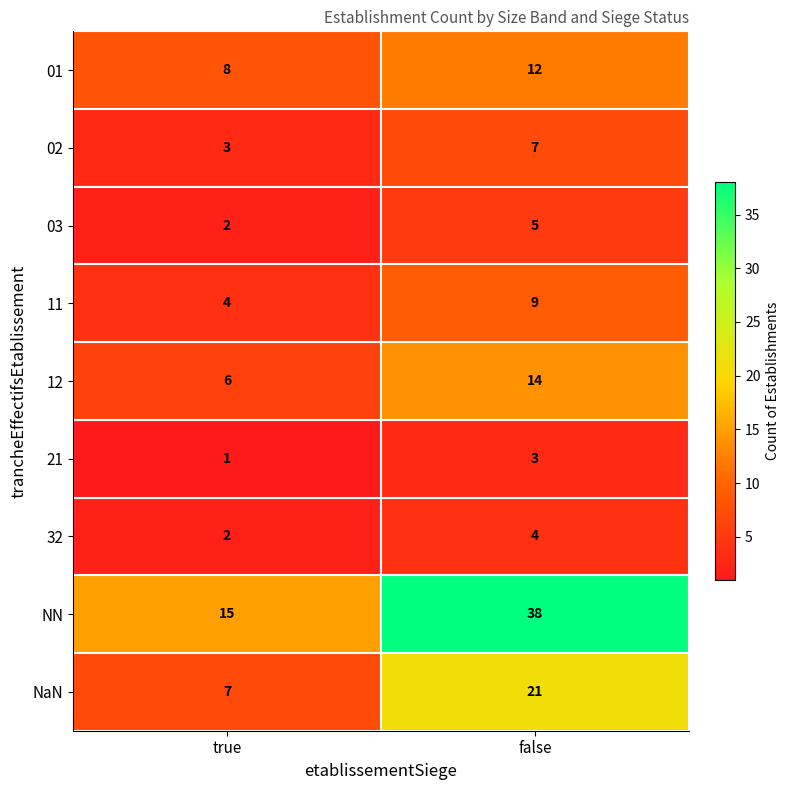

At which category is the sum across all series the highest?

false